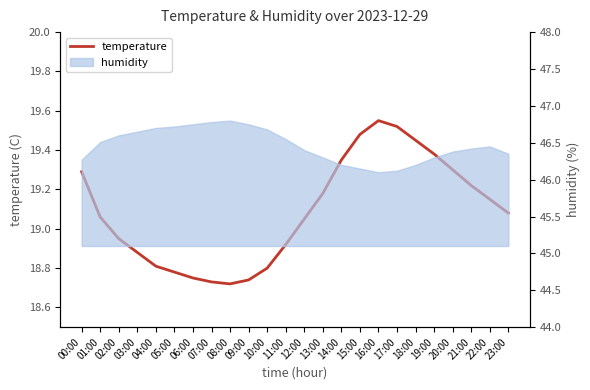

Is it true that the value at 13:00 is 8.7?

False